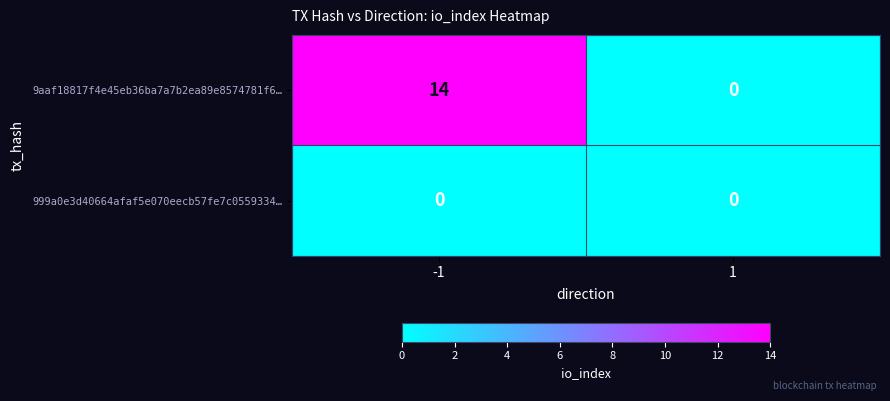

Which label corresponds to the largest value in the chart?

-1